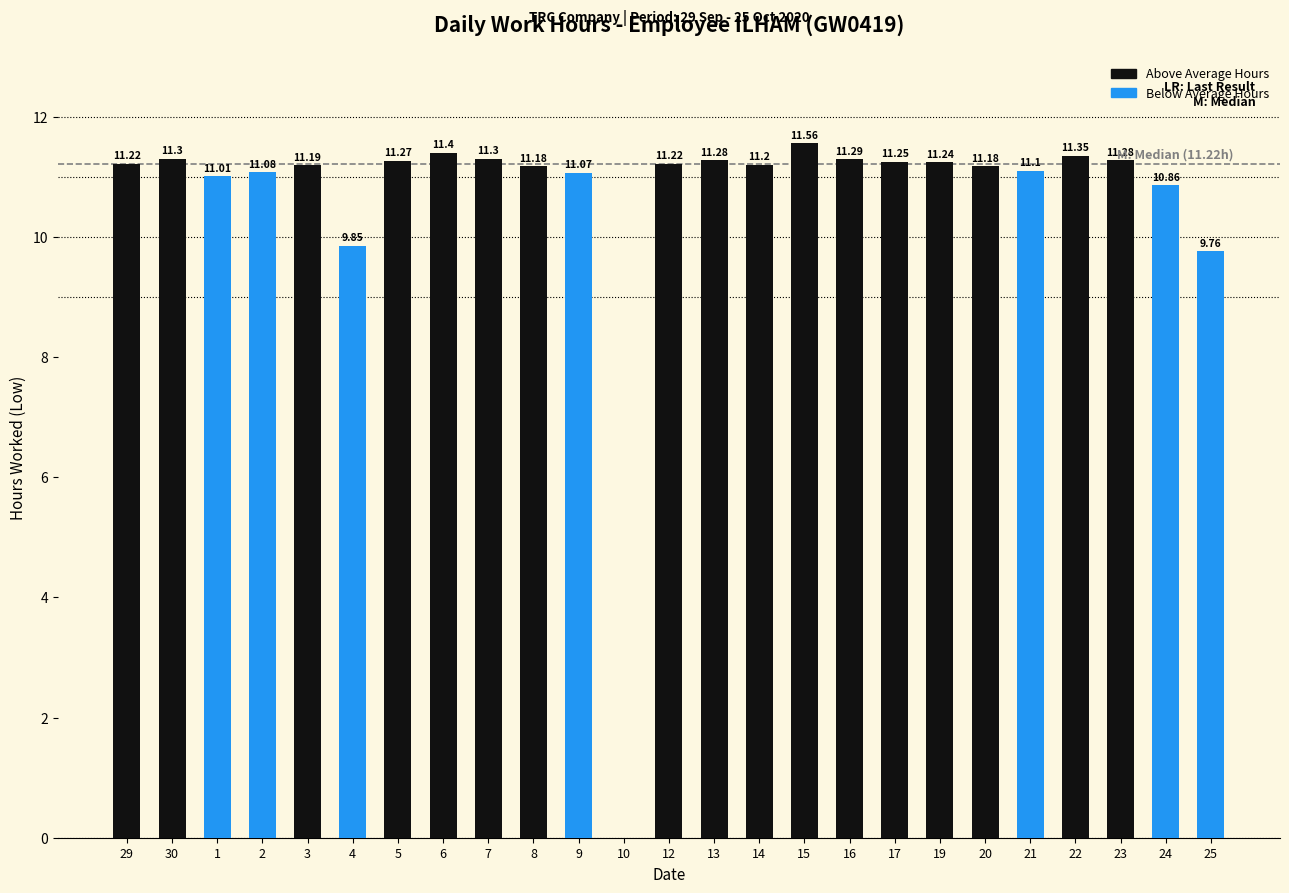

What is the sum of the values at 17 and 1?

22.3